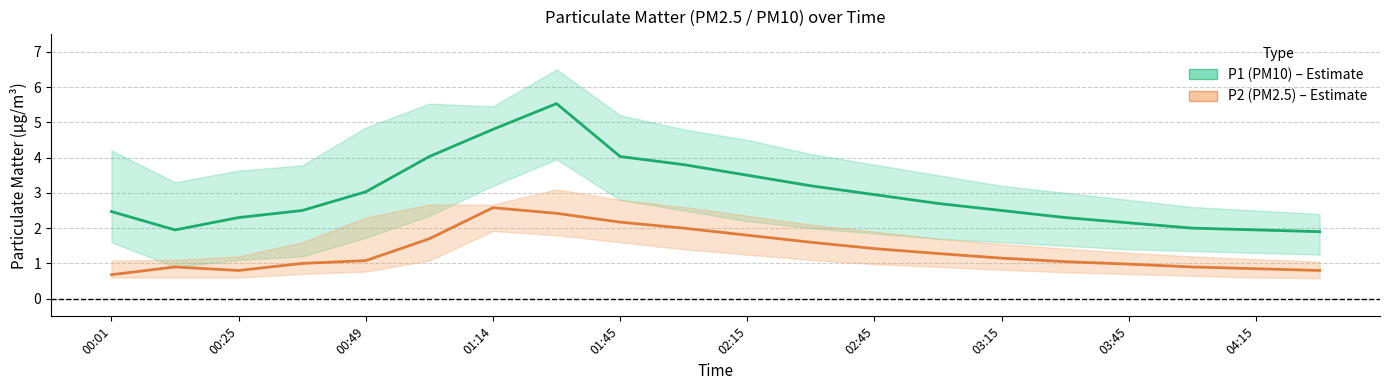

How many data points in P1 (PM10) are above 2?

16